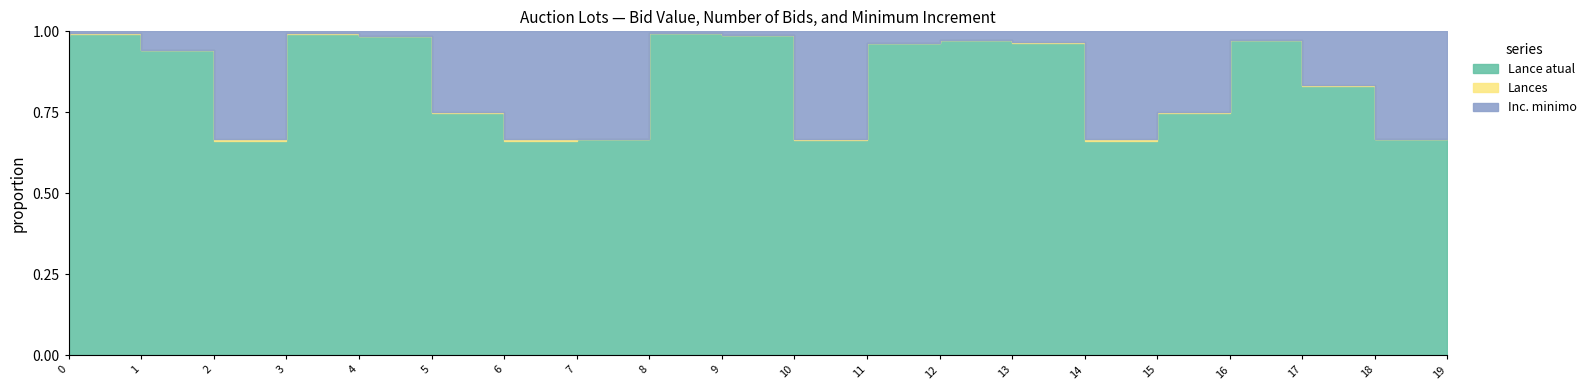

At which label does Lances reach its peak?

4